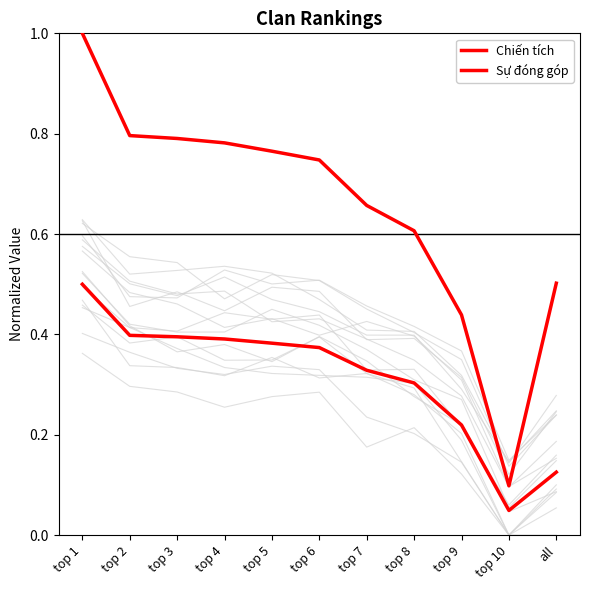

What is the lowest value of the Chiến tích series?

0.1